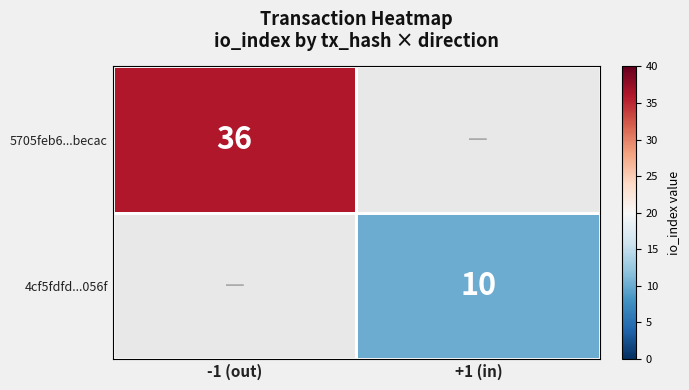

Is the value of 4cf5fdfd...056f at +1 (in) greater than the value of 5705feb6...becac at -1 (out)?

No